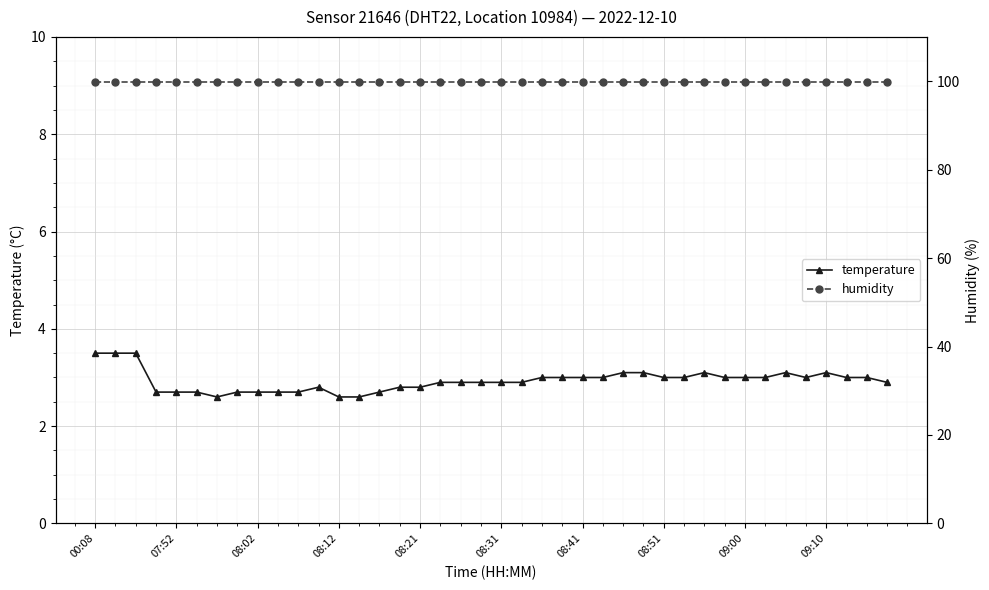

Which series has the largest range (max minus min)?

temperature